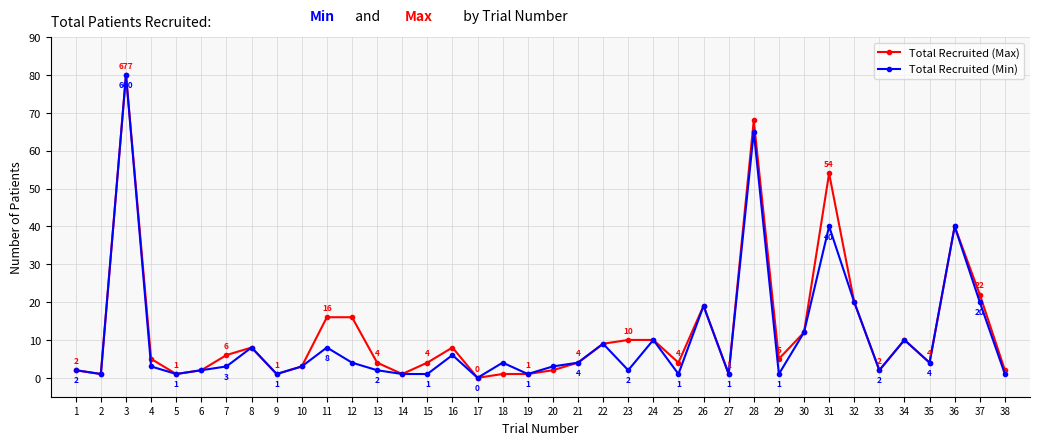

What are all the series names shown in the legend?

Total Recruited (Max), Total Recruited (Min)